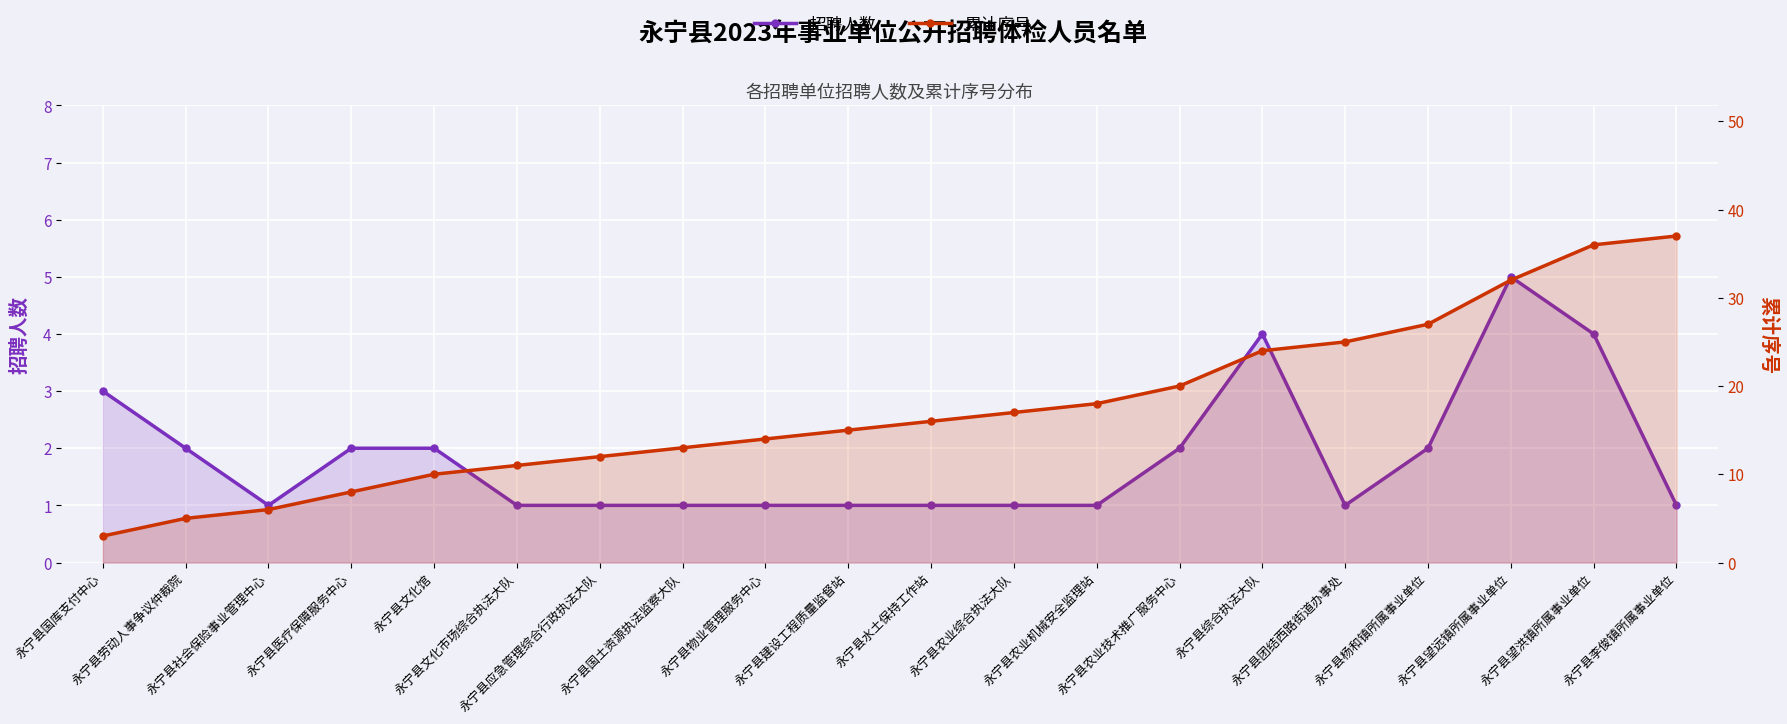

True or false: 招聘人数 and 累计序号 intersect in this chart.

False